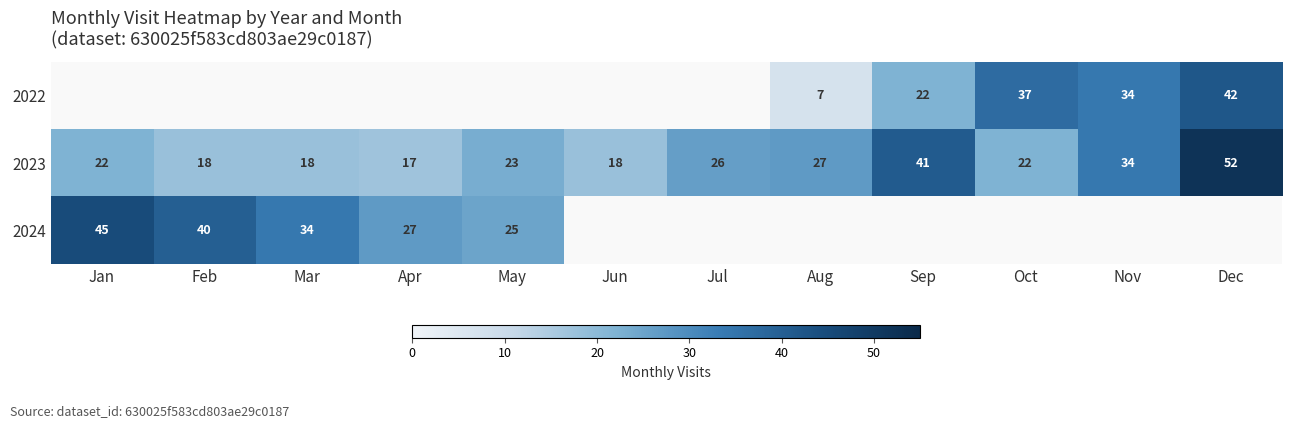

At which label does 2023 reach its peak?

Dec